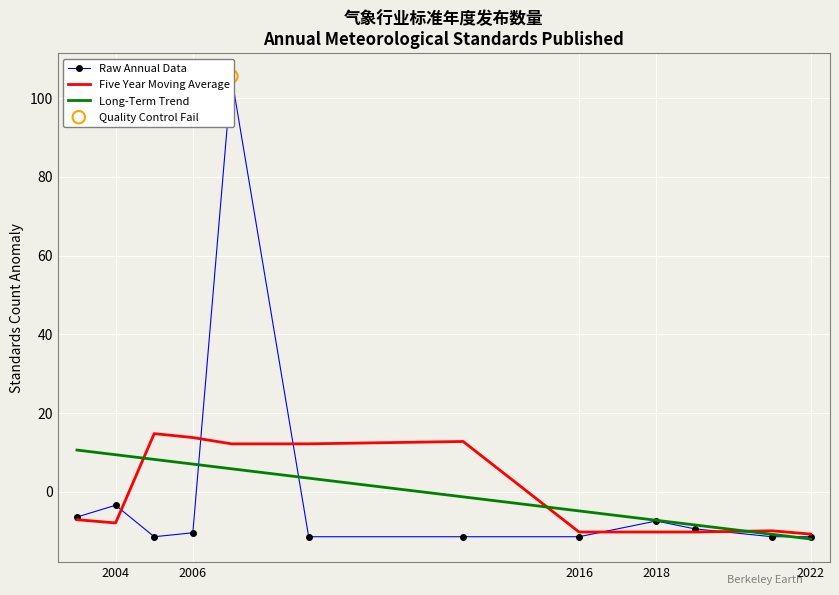

Which series contains the lowest Y value?

Long-Term Trend